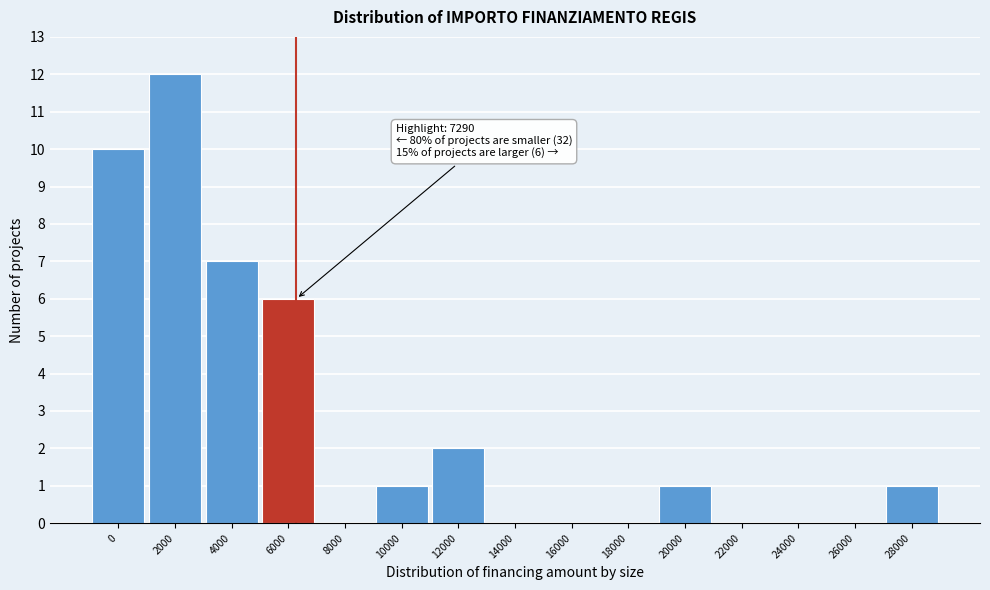

Reading left to right, transcribe all the data shown in this chart.

0=10	2000=12	4000=7	6000=6	8000=0	10000=1	12000=2	14000=0	16000=0	18000=0	20000=1	22000=0	24000=0	26000=0	28000=1